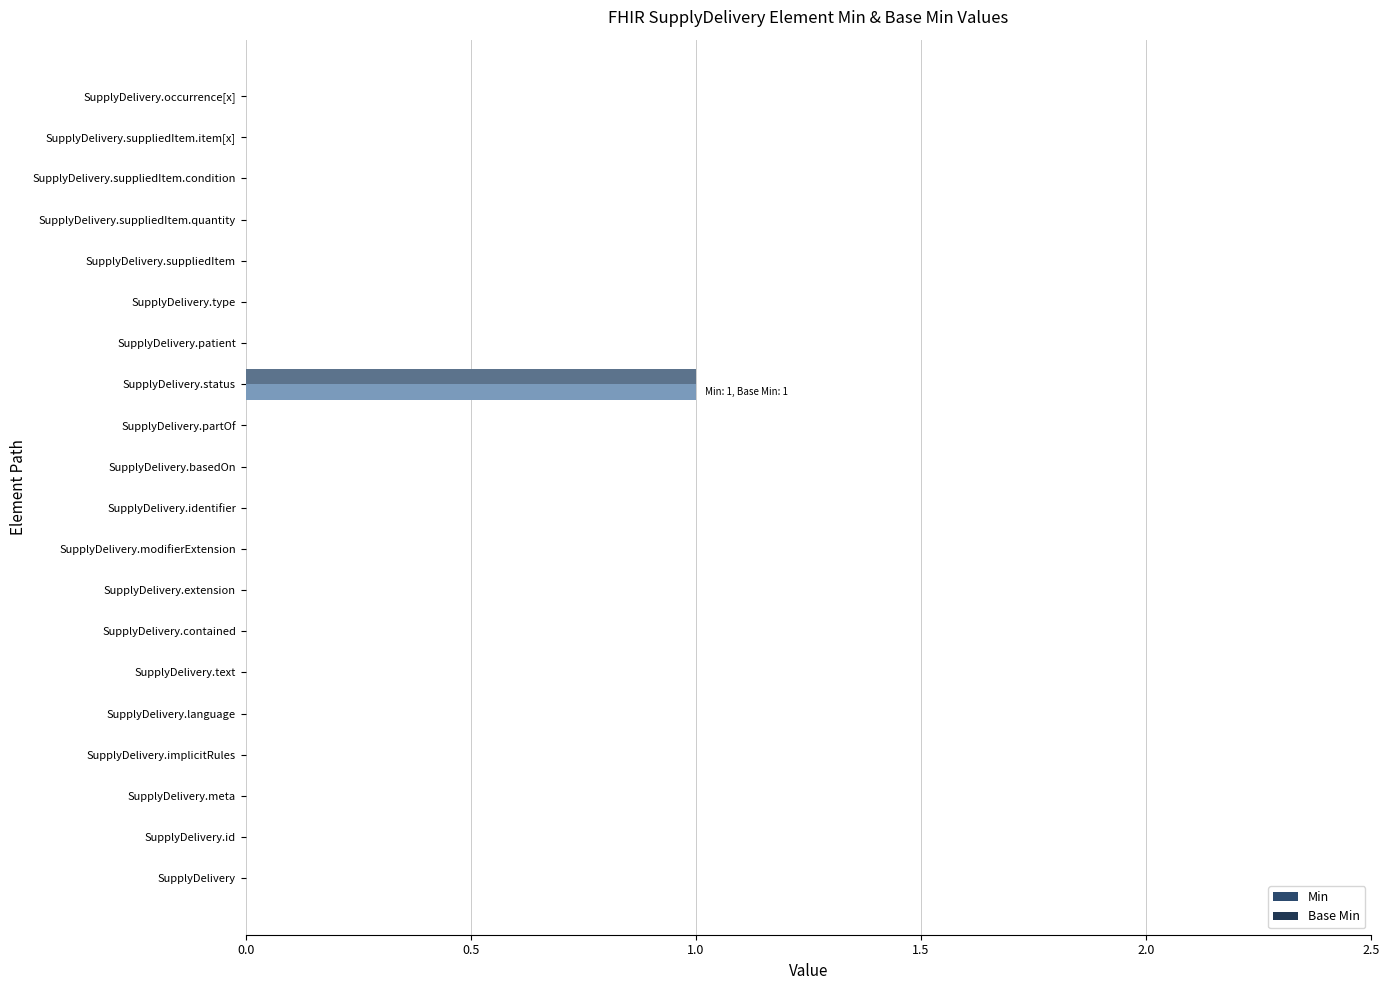

Which series has the largest range (max minus min)?

Min